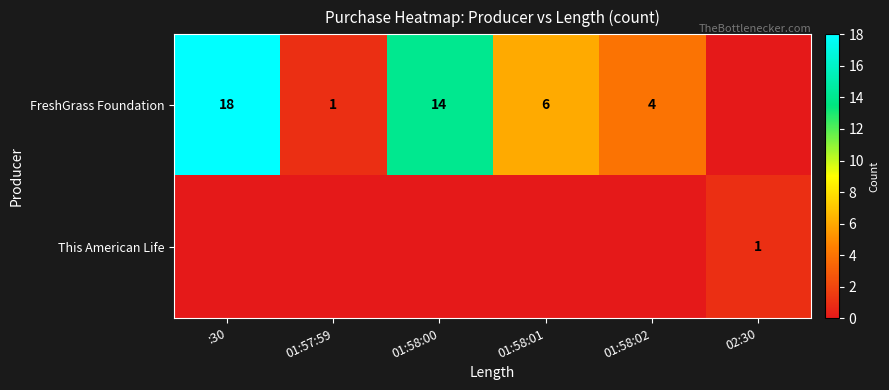

How many distinct data groups are displayed?

2